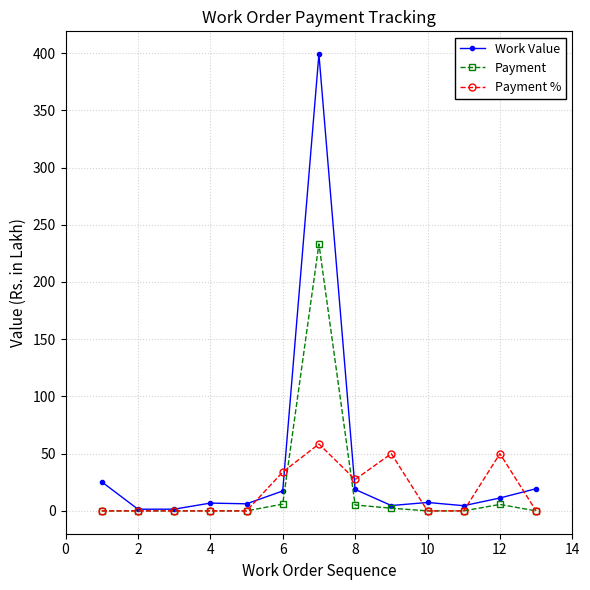

What is the highest value of the Work Value series?

399.1